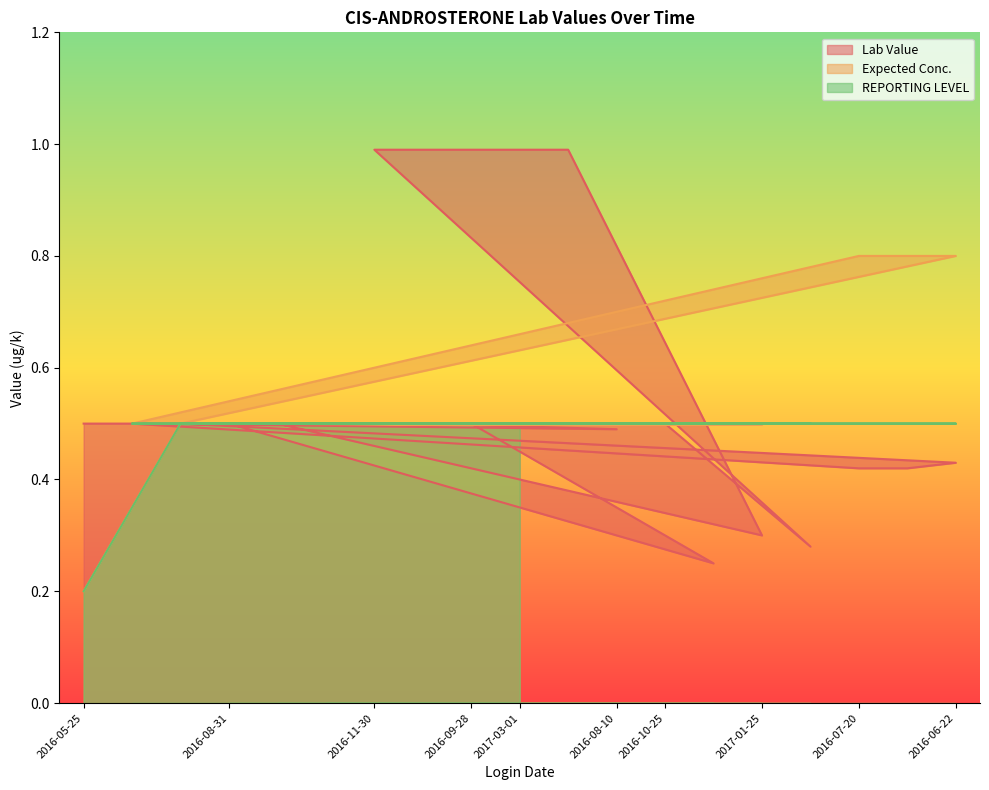

Read the Expected Conc. value at 2016-08-31.

0.5